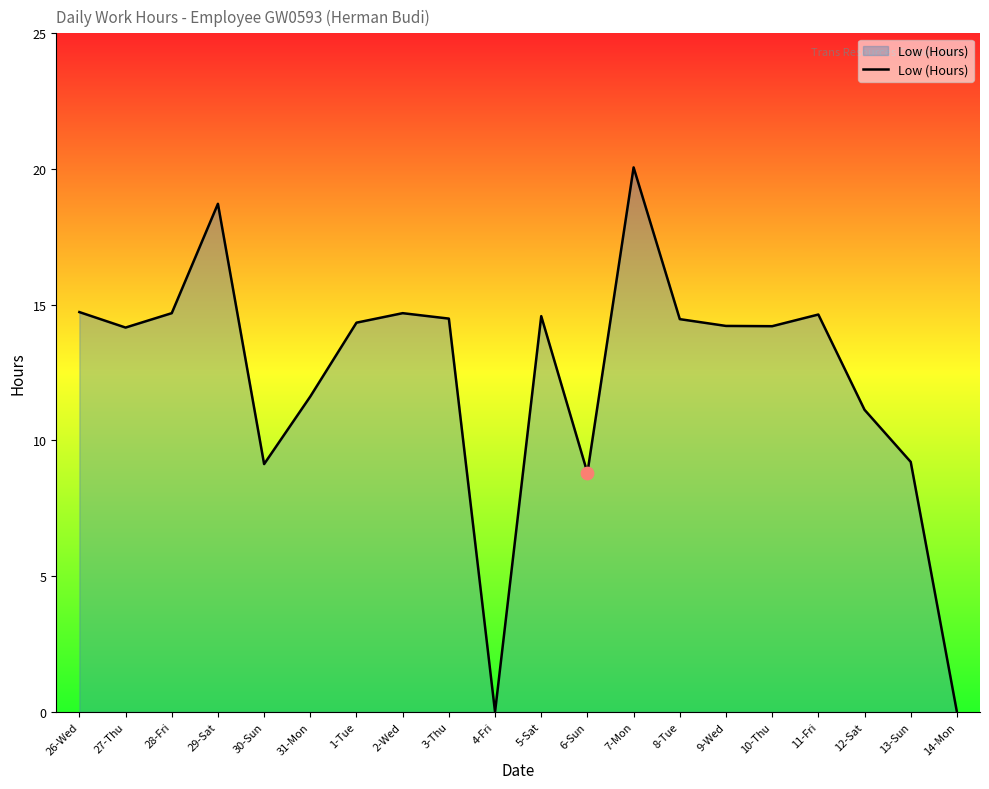

Approximately how many times larger is the value at 27-Thu compared to 8-Tue?

1.0